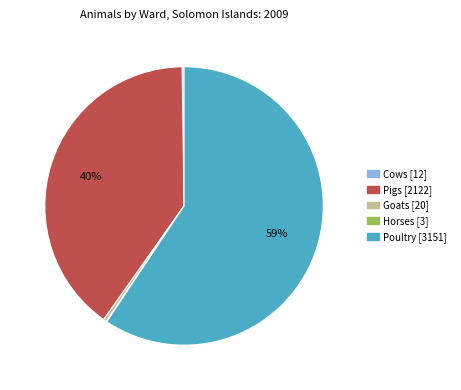

Which category accounts for the majority?

Poultry